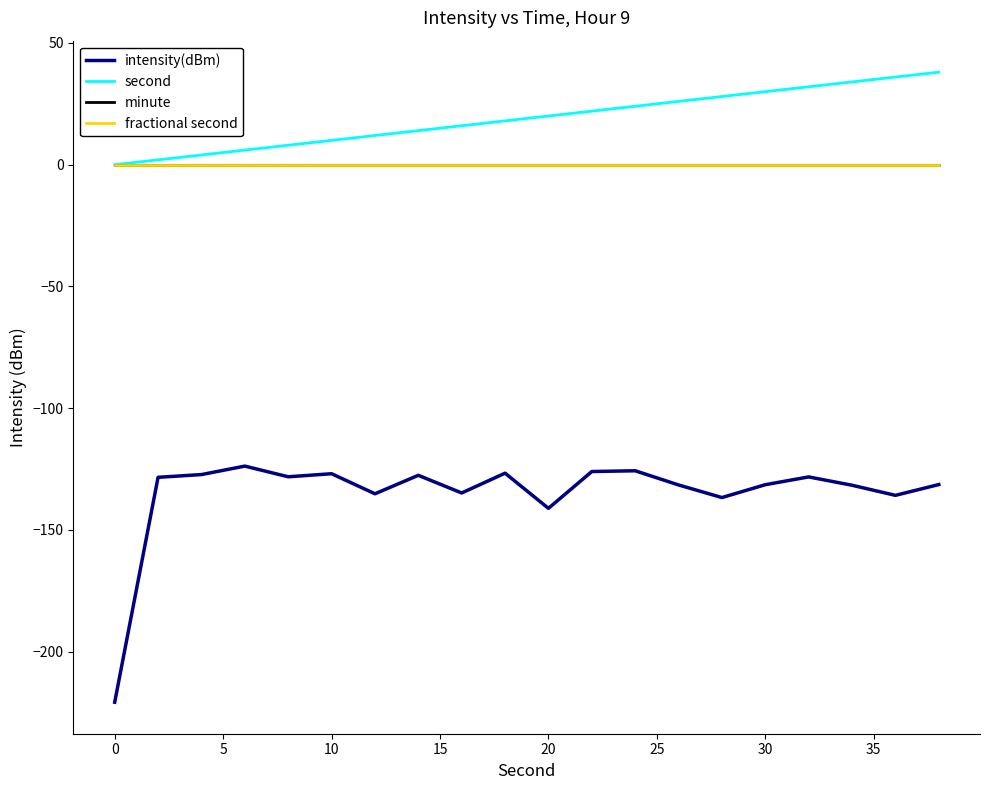

True or false: intensity(dBm) and minute intersect in this chart.

False